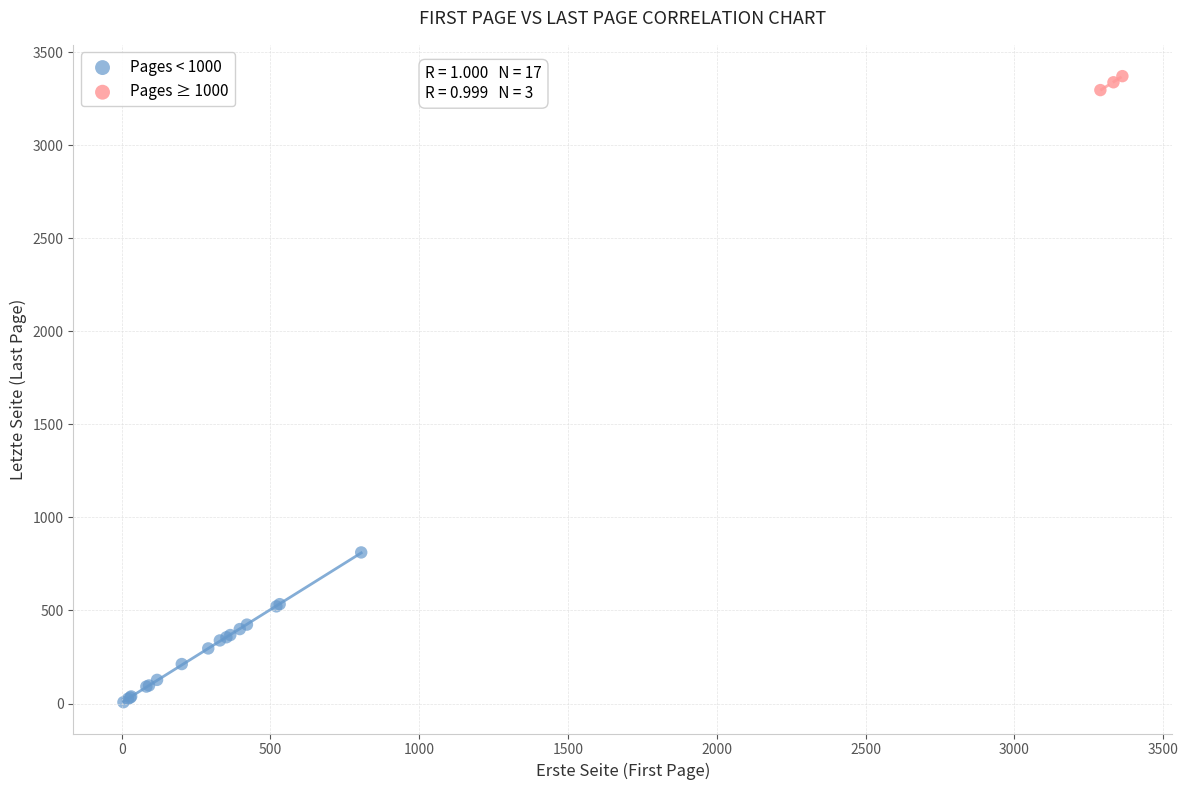

Which series reaches the minimum Y coordinate?

Pages < 1000